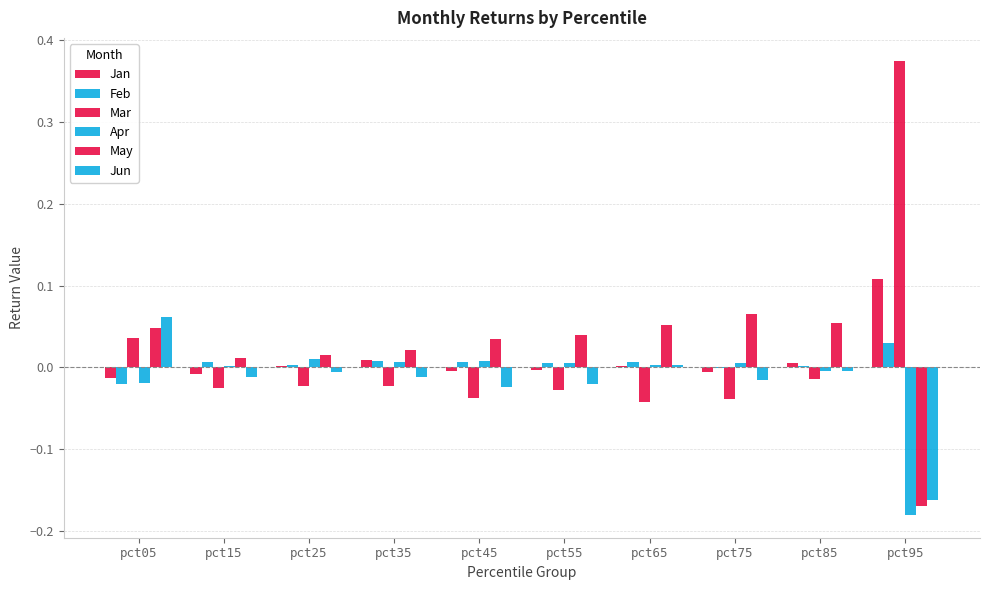

The Feb series shows 0.0 at pct15. True or false?

True